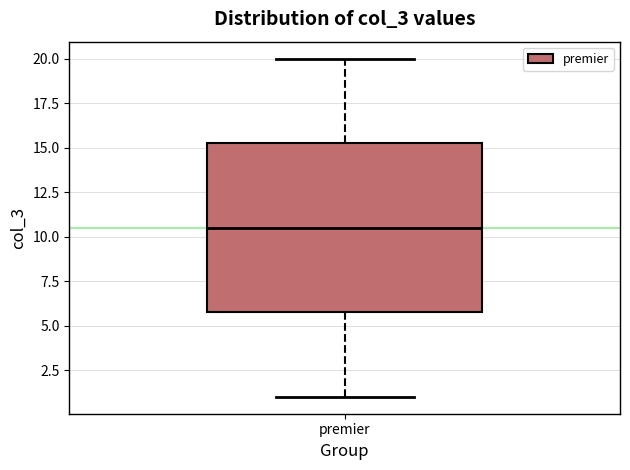

Read this box plot against the y-axis: the position of the median line, the range covered by the box, and the ends of both whiskers. The values are not printed on the chart, so give them approximately, as read against the axis.

median 10.5, box 6.0 to 15.5, whiskers 1.0 to 20.0